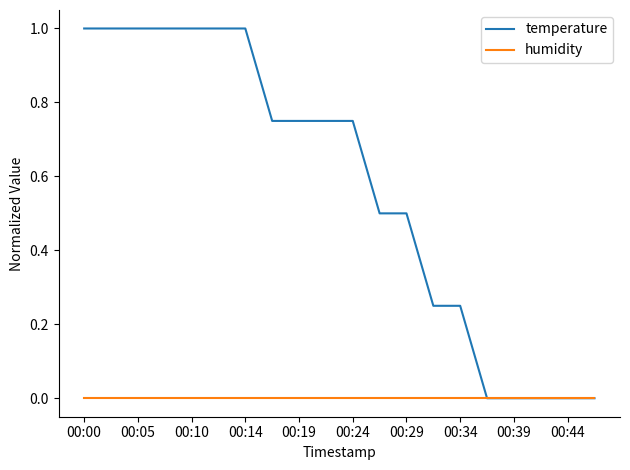

Which series has the largest total across all categories?

temperature